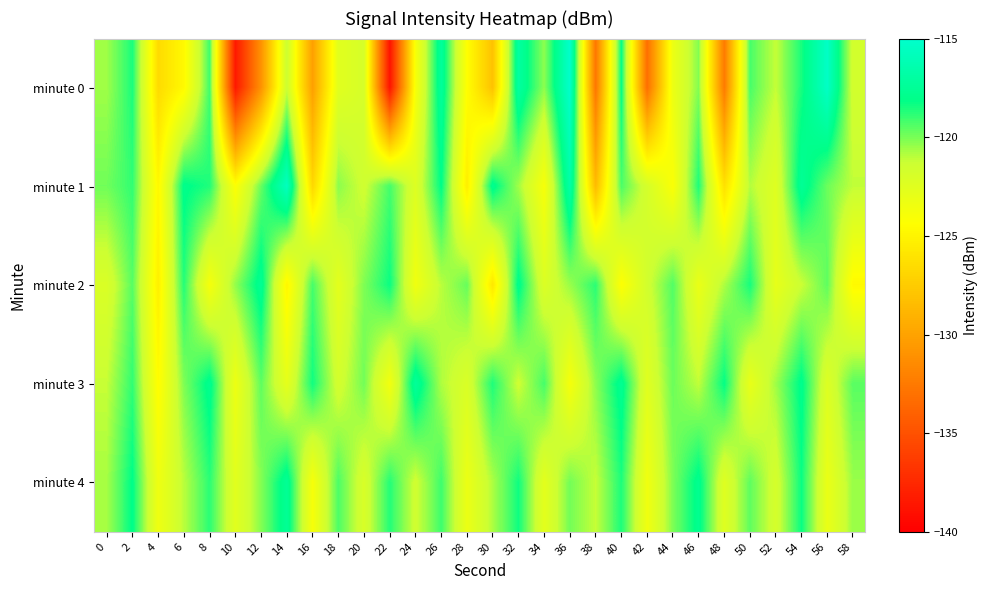

At which category is the sum across all series the highest?

54